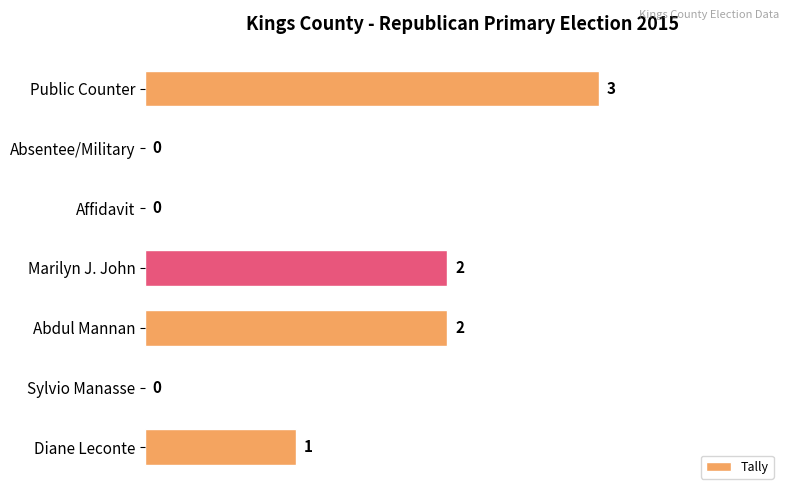

What is the sum of all values?

8